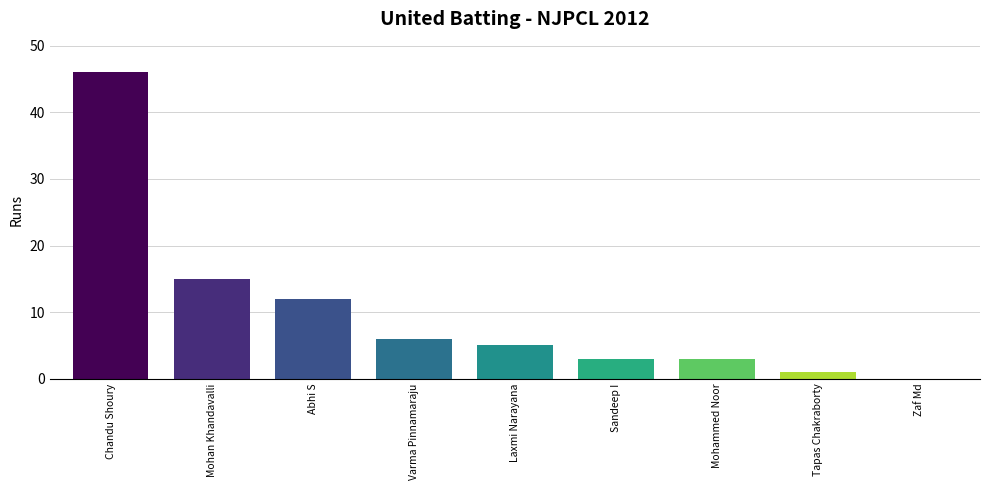

The value of Fours at Zaf Md is 2. True or false?

False